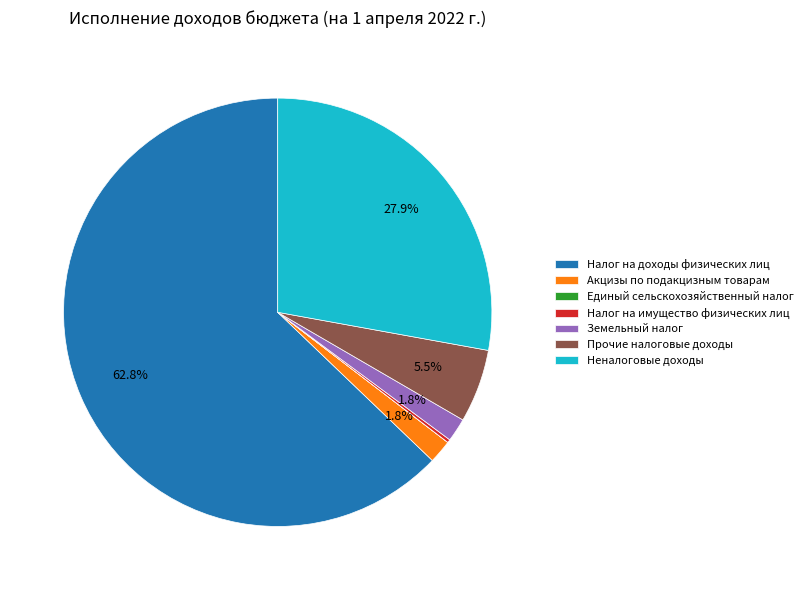

Which has a higher value, Неналоговые доходы or Прочие налоговые доходы?

Неналоговые доходы